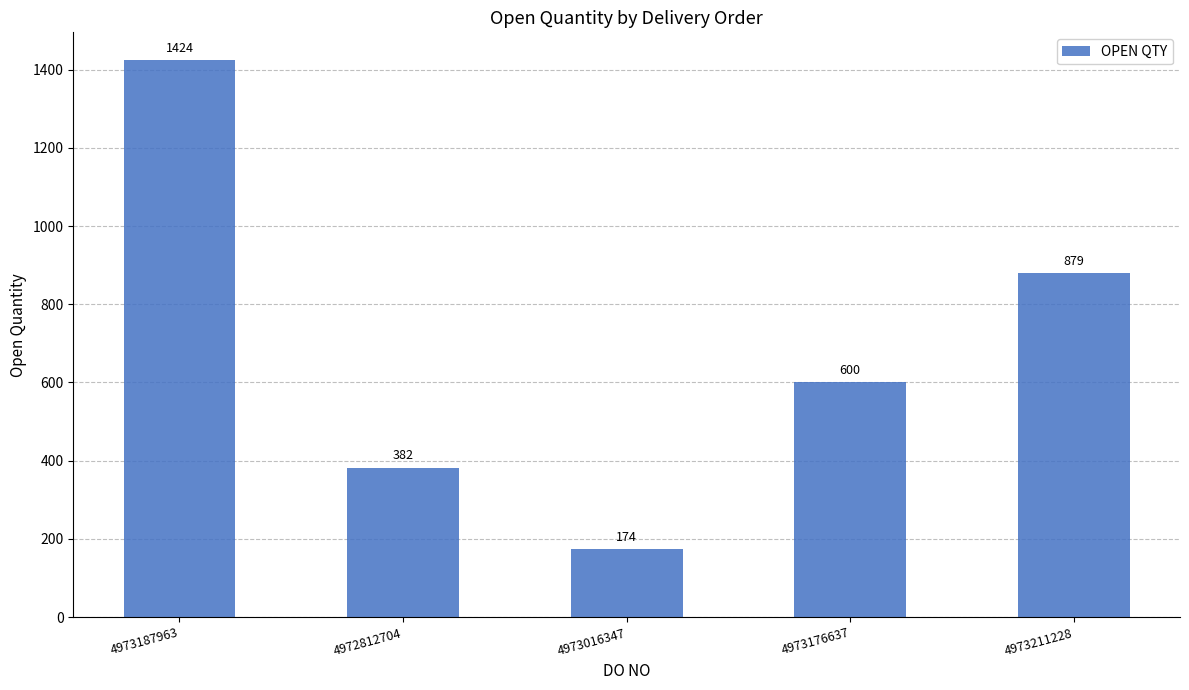

Approximately how many times larger is the value at 4973211228 compared to 4973187963?

0.6